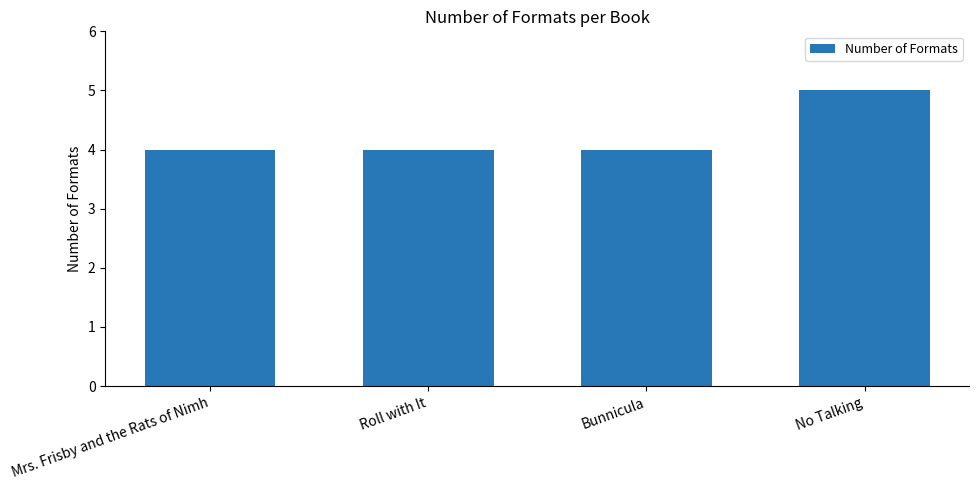

What is the label of the 4th bar from the left?

No Talking